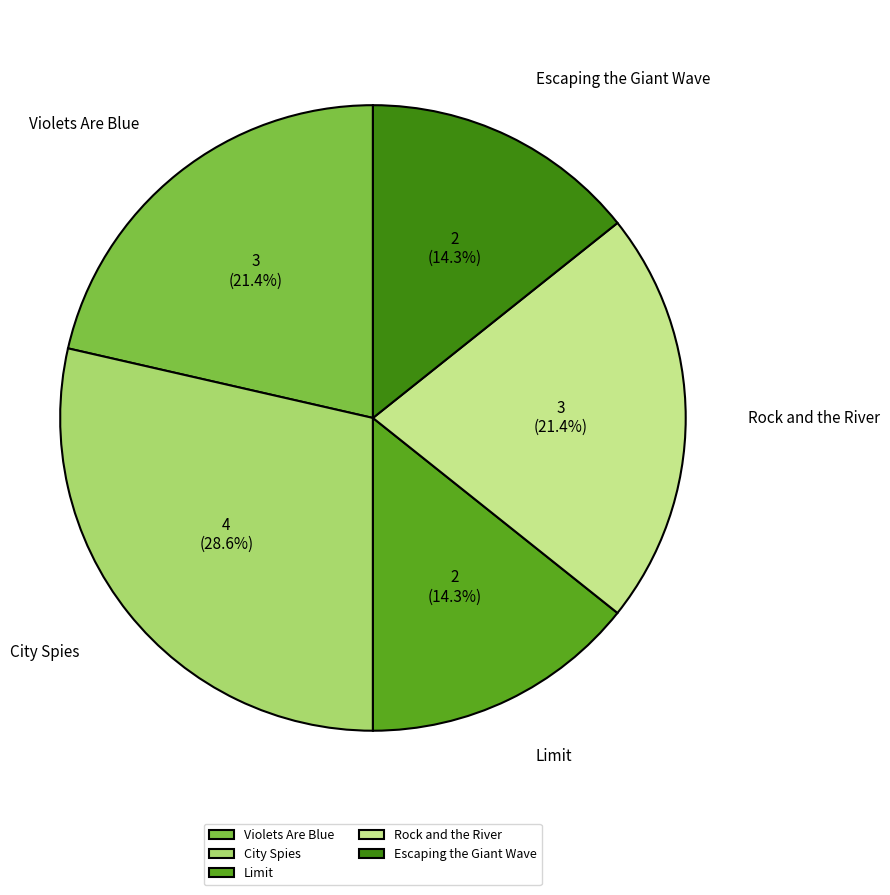

Does Rock and the River represent more than half of the total?

No